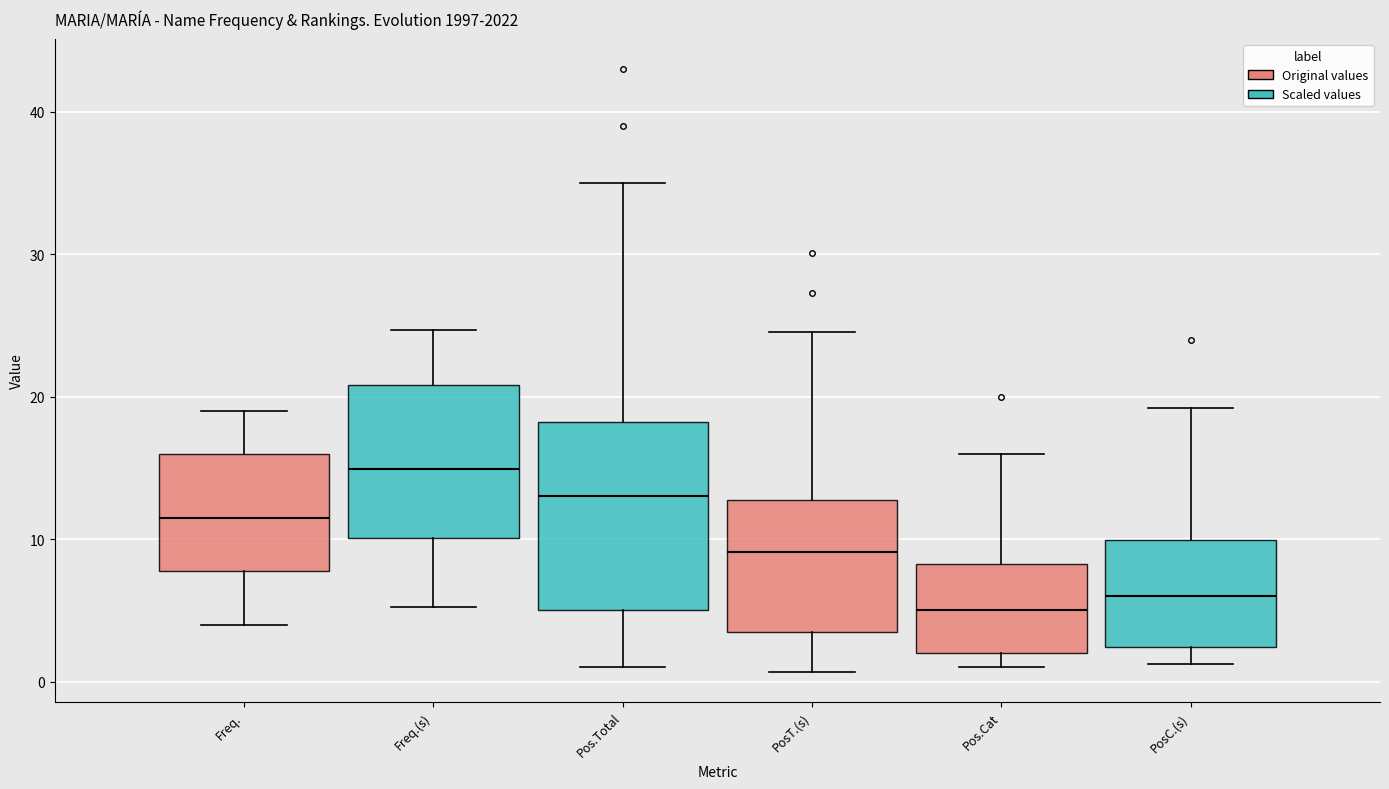

Reading left to right, transcribe this box plot: for each box, give where its median line is, the range the box spans, and where its two whiskers end, as read against the y-axis. The values are not printed on the chart, so give them approximately, as read against the axis.

Freq.: median 12, box 8 to 16, whiskers 4 to 19
Freq.(s): median 15, box 10 to 21, whiskers 5 to 25
Pos.Total: median 13, box 5 to 18, whiskers 1 to 35
PosT.(s): median 9, box 4 to 13, whiskers 1 to 25
Pos.Cat: median 5, box 2 to 8, whiskers 1 to 16
PosC.(s): median 6, box 2 to 10, whiskers 1 to 19